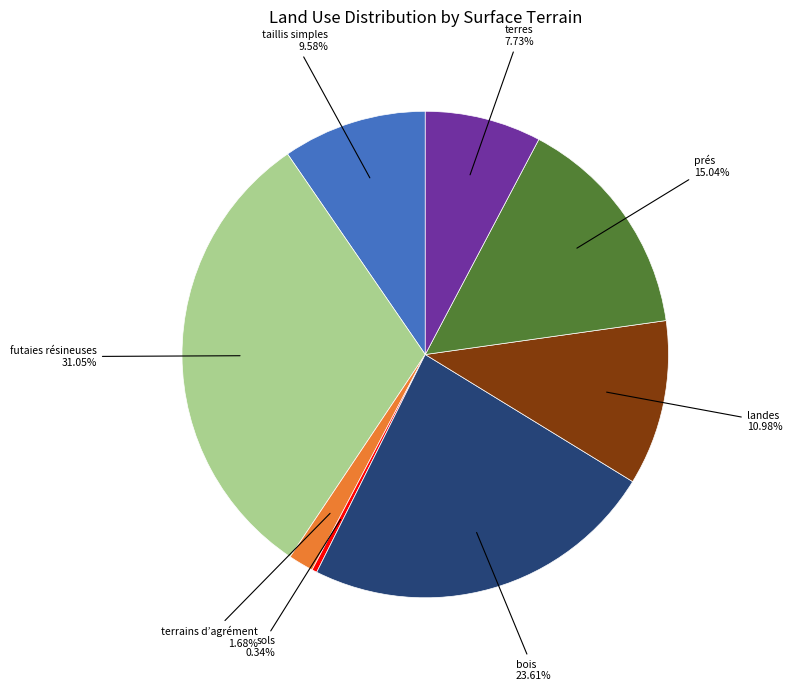

Which has a higher value, terres or terrains d’agrément?

terres